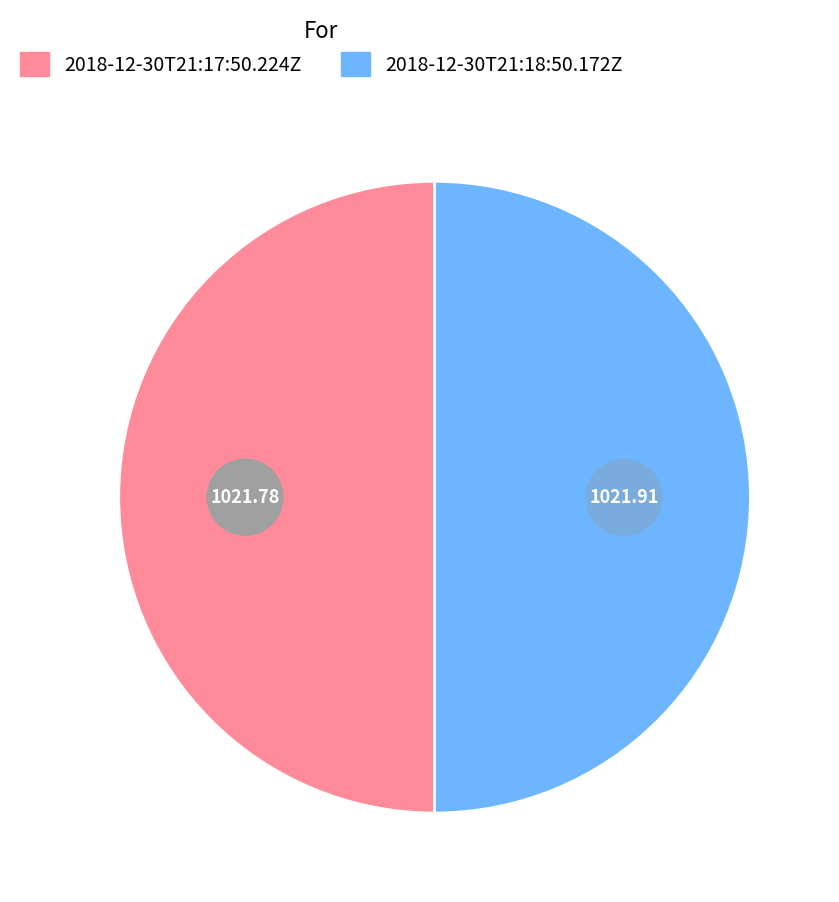

Which slice is the largest?

2018-12-30T21:18:50.172Z